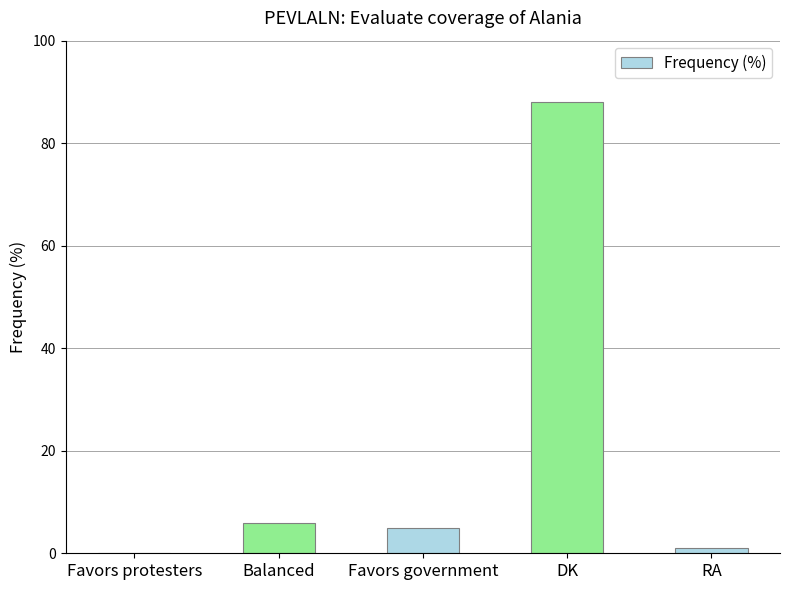

What is the sum of all values?

100